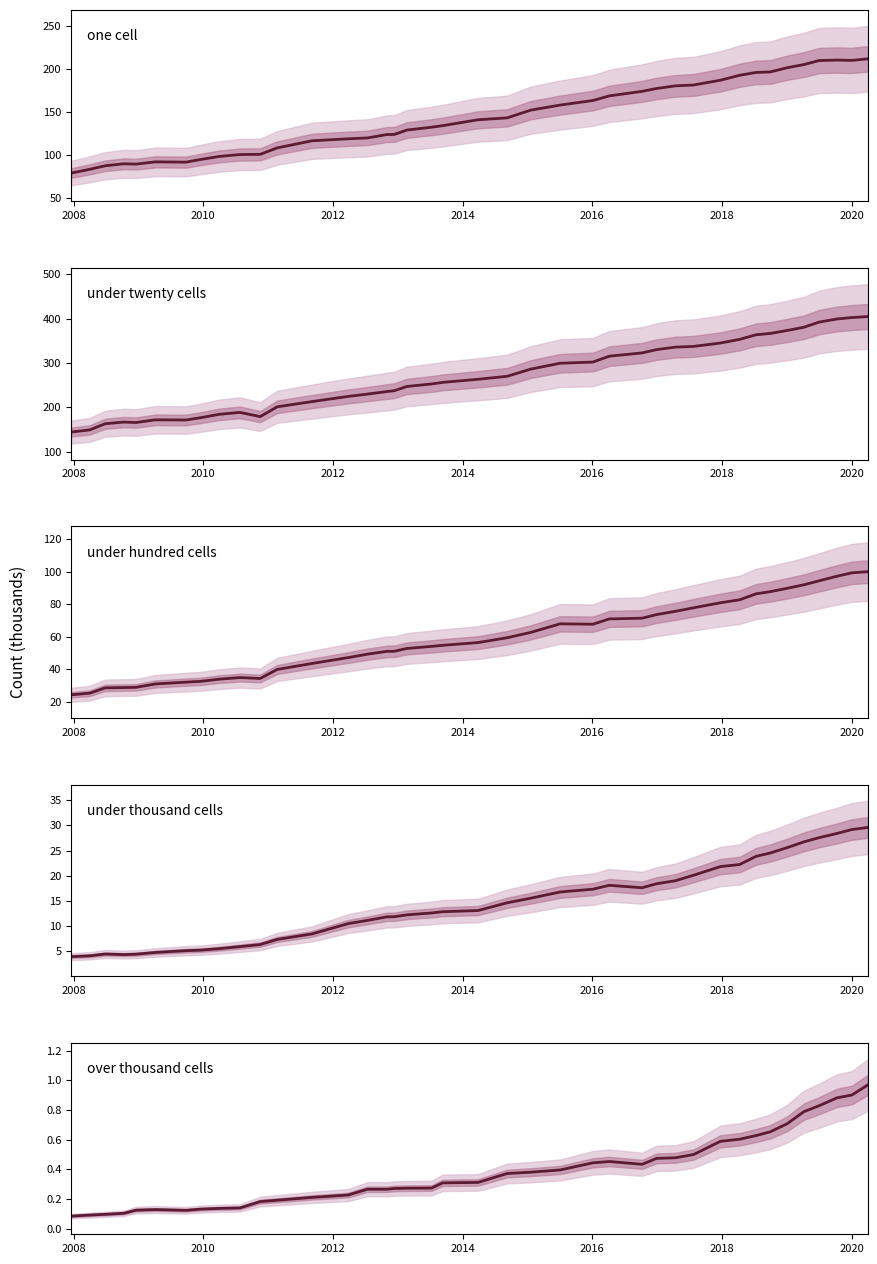

Reading left to right, transcribe all the data shown in this chart.

one_cell: 79.3	83.6	87.7	90.0	89.6	92.3	92.0	95.0	98.6	100.8	101.0	108.5	116.7	119.0	120.0	124.0	124.1	129.2	132.5	134.3	141.1	143.3	152.3	158.2	163.5	168.8	174.1	177.4	180.5	181.5	187.0	192.7	196.0	196.6	201.5	205.2	209.9	210.4	210.0	211.9
under_twenty_cells: 144.5	149.3	163.2	167.0	165.9	172.0	171.6	176.8	184.5	188.8	179.2	201.4	213.1	224.7	230.0	235.7	237.6	247.2	252.8	256.4	263.4	270.1	286.3	299.5	302.2	315.4	322.8	330.2	335.8	337.4	345.0	353.2	363.7	366.5	373.2	380.6	392.2	399.2	402.4	404.7
under_hundred_cells: 24.1	25.1	28.4	28.6	28.7	30.8	32.0	32.4	33.8	34.8	34.2	39.8	43.5	47.1	49.2	50.9	51.0	52.7	54.0	54.7	56.4	59.3	62.6	67.9	67.7	70.9	71.4	73.6	75.6	77.8	80.9	82.7	86.4	87.7	89.8	92.0	94.5	97.3	99.4	100.1
under_thousand_cells: 3.9	4.0	4.4	4.3	4.4	4.7	5.1	5.2	5.5	5.9	6.3	7.3	8.4	10.4	11.1	11.8	11.8	12.2	12.6	12.8	13.1	14.6	15.5	16.7	17.3	18.1	17.6	18.4	19.0	20.1	21.8	22.2	23.8	24.5	25.6	26.7	27.6	28.4	29.2	29.6
over_thousand_cells: 0.1	0.1	0.1	0.1	0.1	0.1	0.1	0.1	0.1	0.1	0.2	0.2	0.2	0.2	0.3	0.3	0.3	0.3	0.3	0.3	0.3	0.4	0.4	0.4	0.4	0.5	0.4	0.5	0.5	0.5	0.6	0.6	0.6	0.7	0.7	0.8	0.8	0.9	0.9	1.0